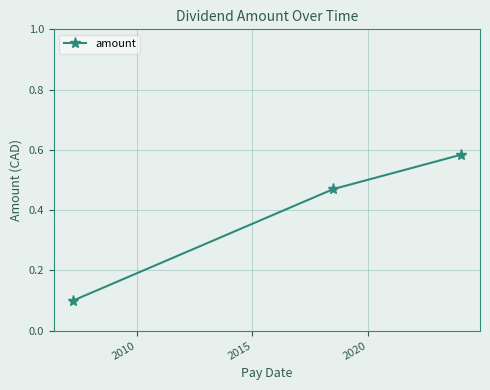

How many lines are shown in the chart?

1